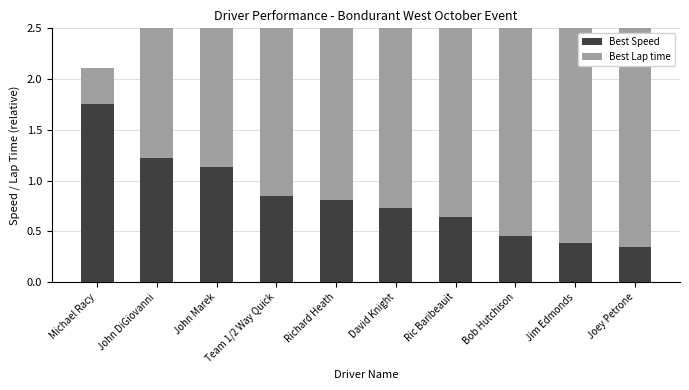

What are all the series names shown in the legend?

Best Speed, Best Lap time